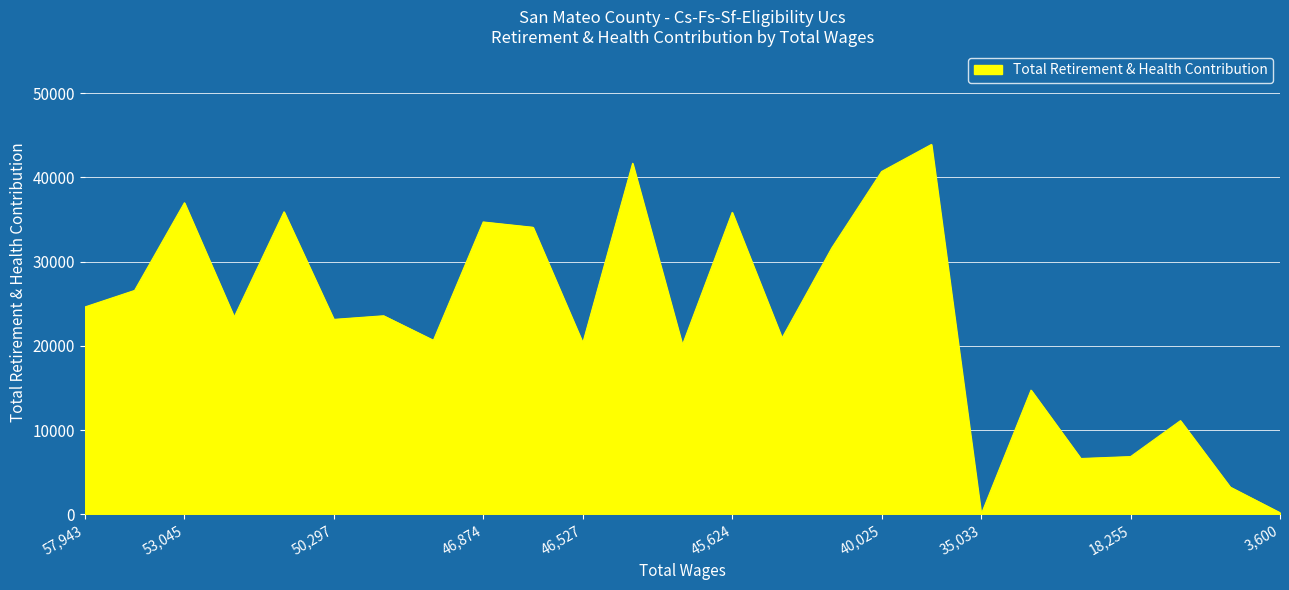

What is the difference between the maximum and minimum values?

43900